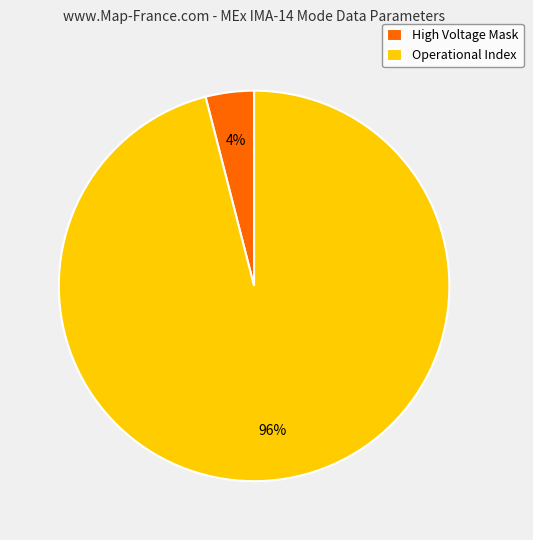

Rank the categories by value from highest to lowest.

Operational Index, High Voltage Mask